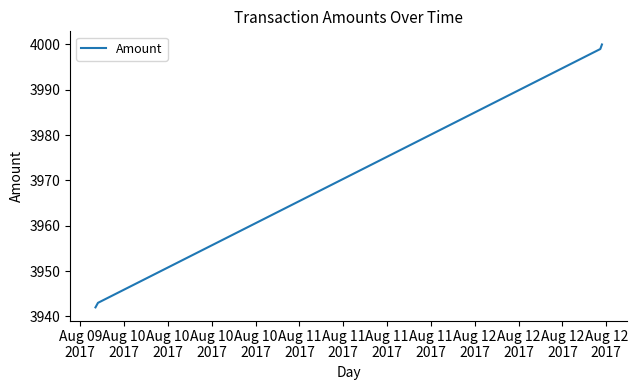

True or false: the data has more than 1 interior local peaks.

False